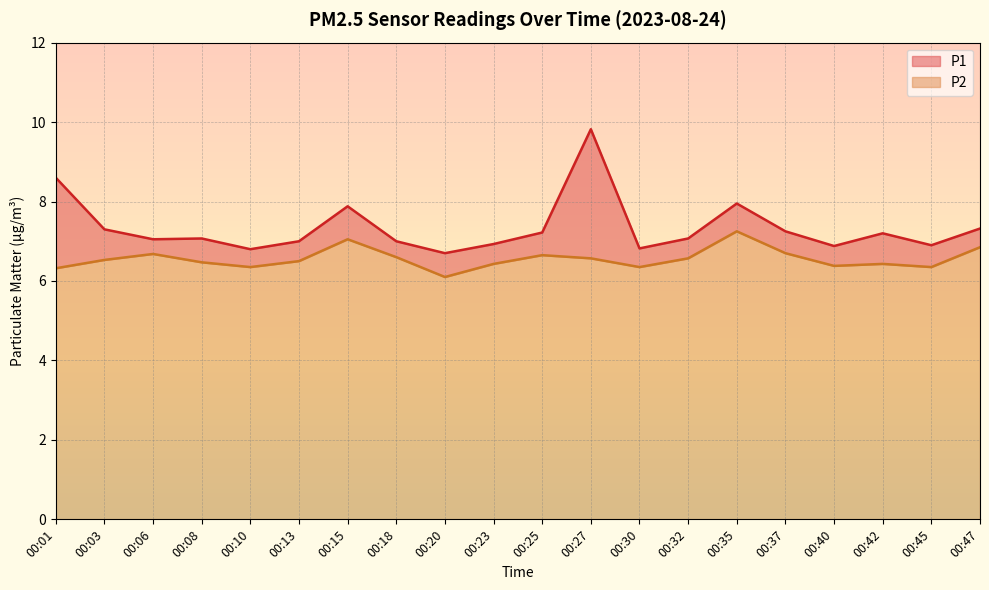

At which category is the sum across all series the highest?

00:27